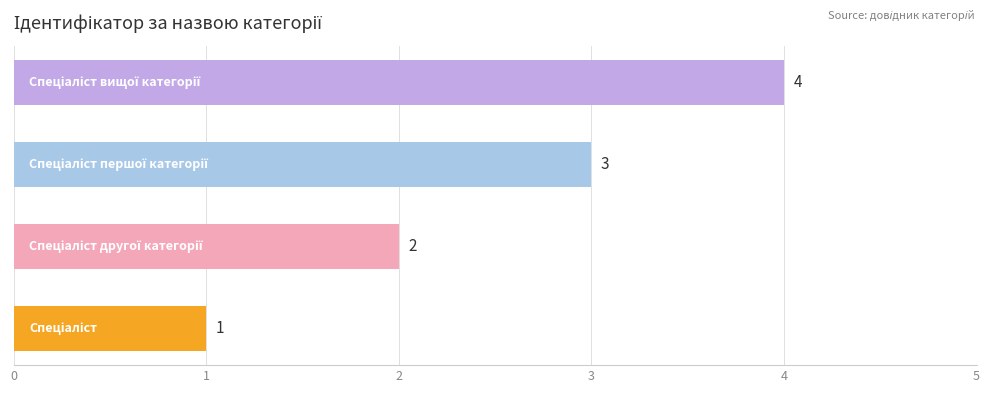

What is the difference between the maximum and minimum values?

3